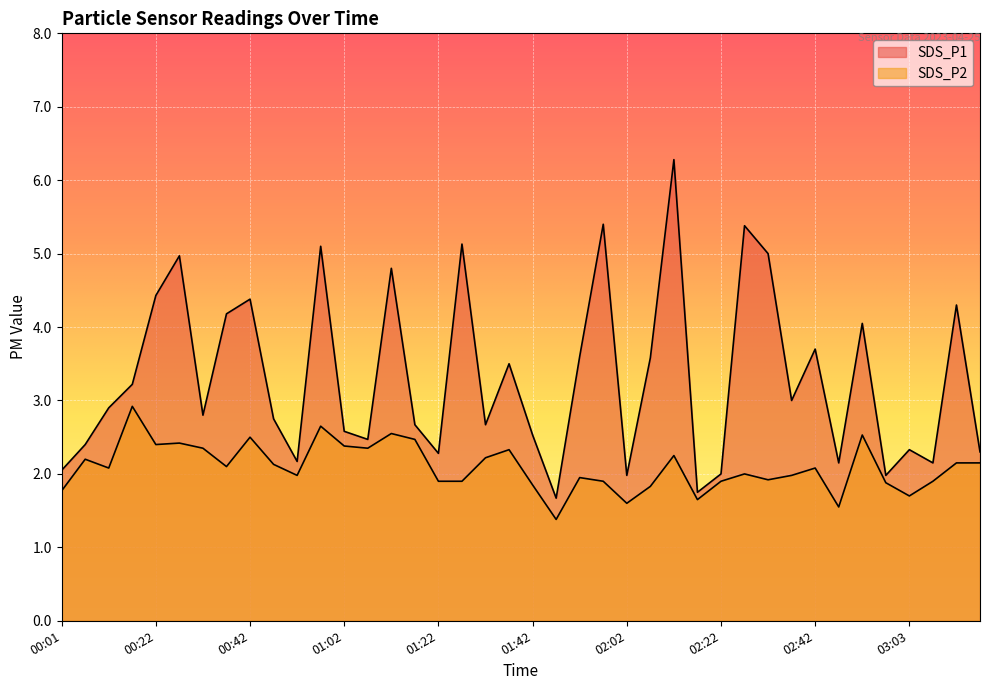

Which category has the highest value across all series?

02:12